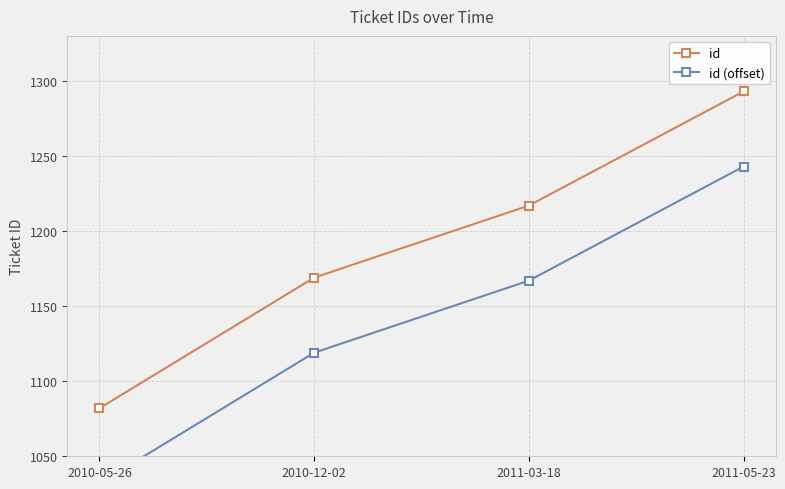

True or false: id and id (offset) intersect in this chart.

False